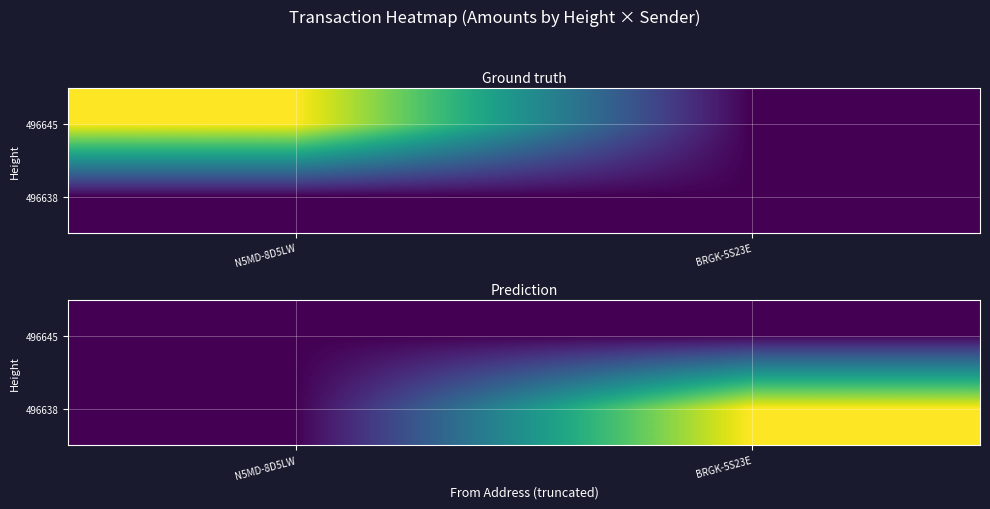

At how many categories does at least one series exceed 915?

1